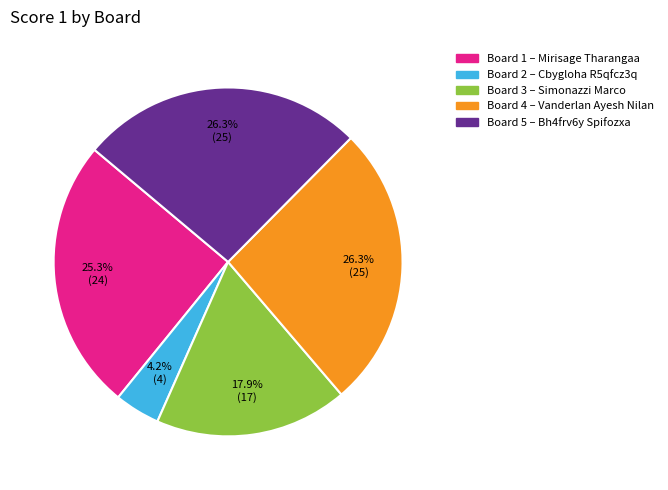

Does any single category account for the majority?

No